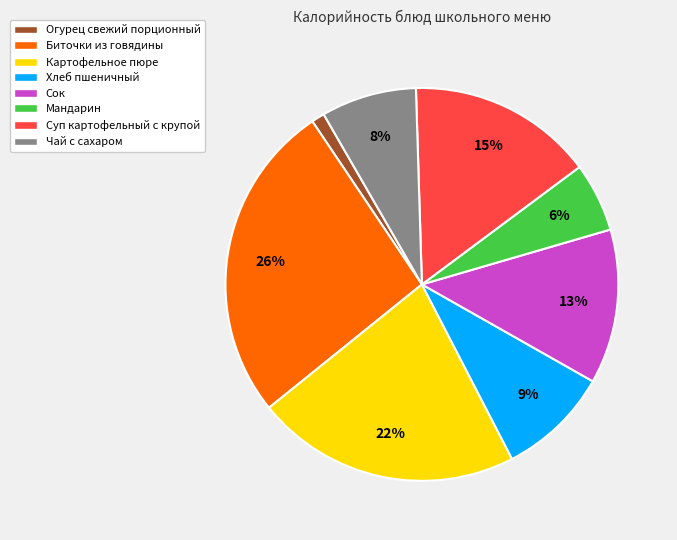

Which slice is the largest?

Биточки из говядины